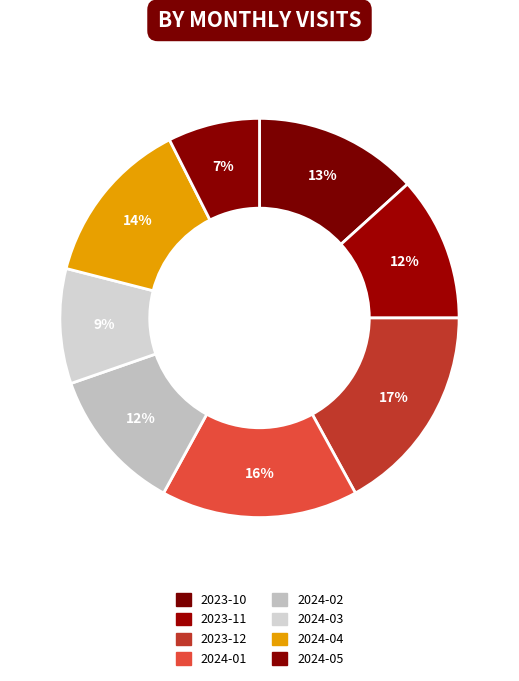

Which category has the biggest portion of the pie?

2023-12